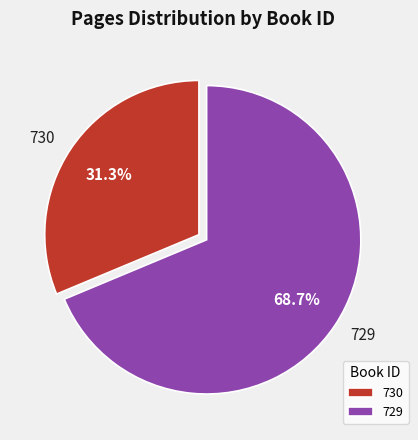

What is the smallest slice in the pie chart?

730